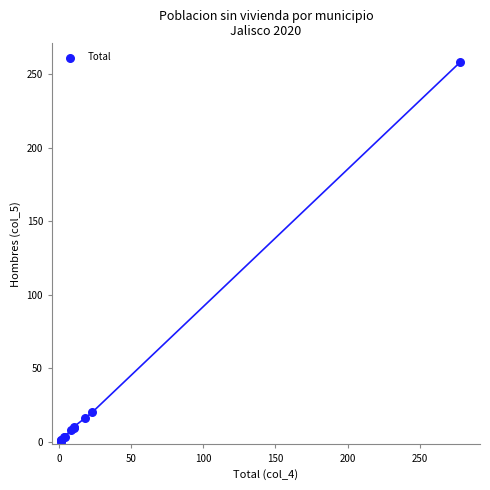

What Y value in the scatter plot is closest to 129?

20